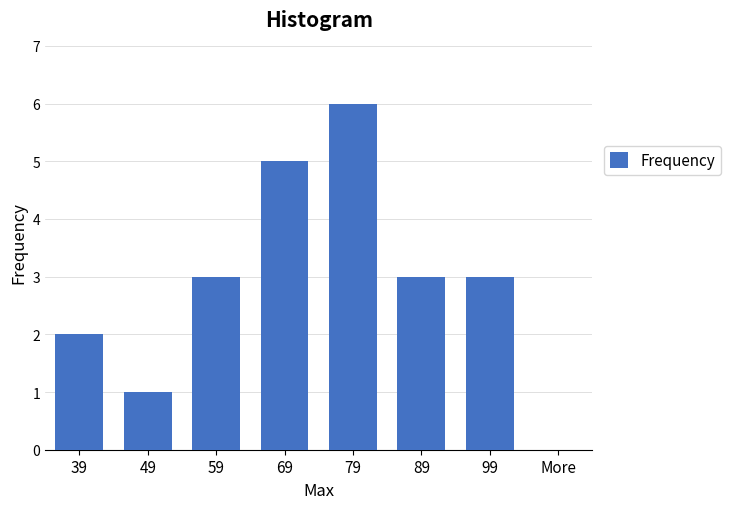

Reading left to right, extract all data points from this chart.

39=2	49=1	59=3	69=5	79=6	89=3	99=3	More=0